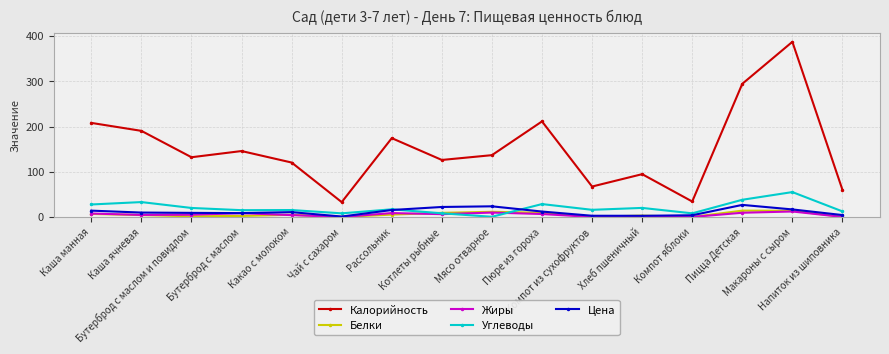

What is the value of the Калорийность point at the 13th from the left?

34.3